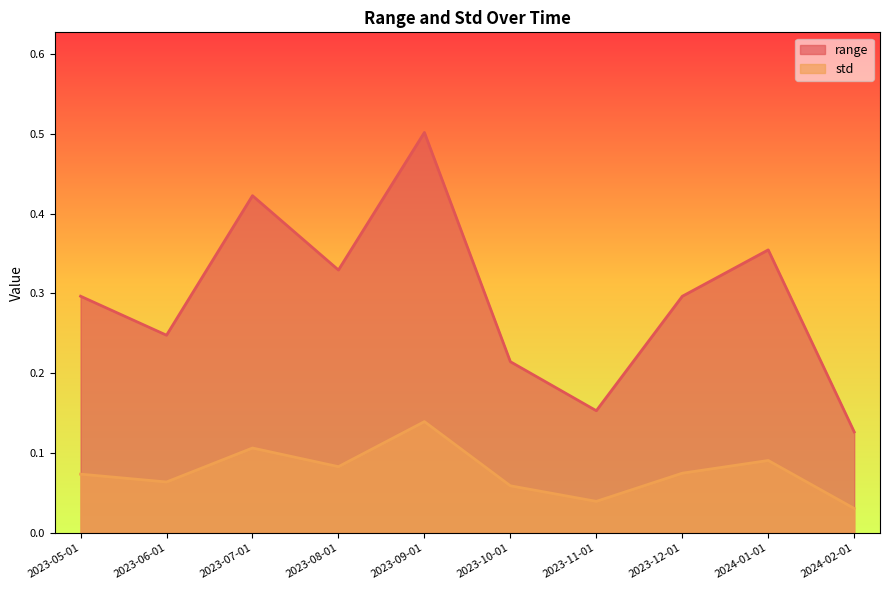

What position from the right is 2023-08-01?

7